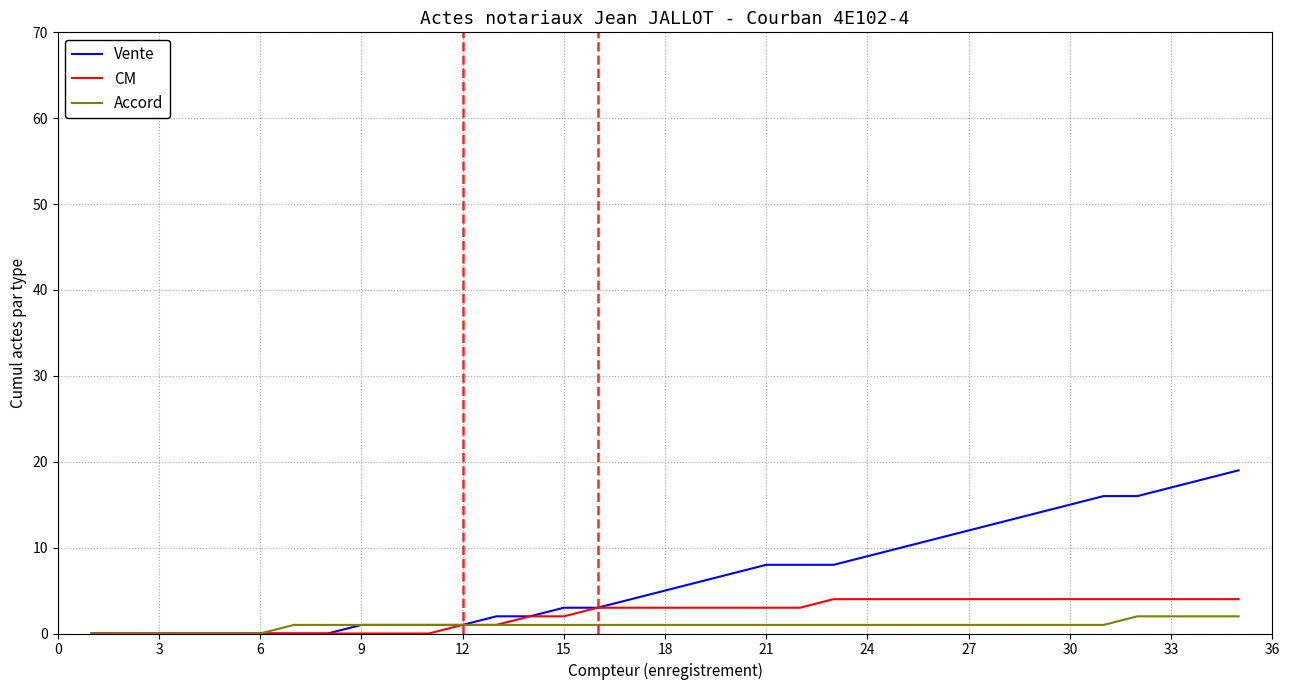

Which series has the largest range (max minus min)?

Vente